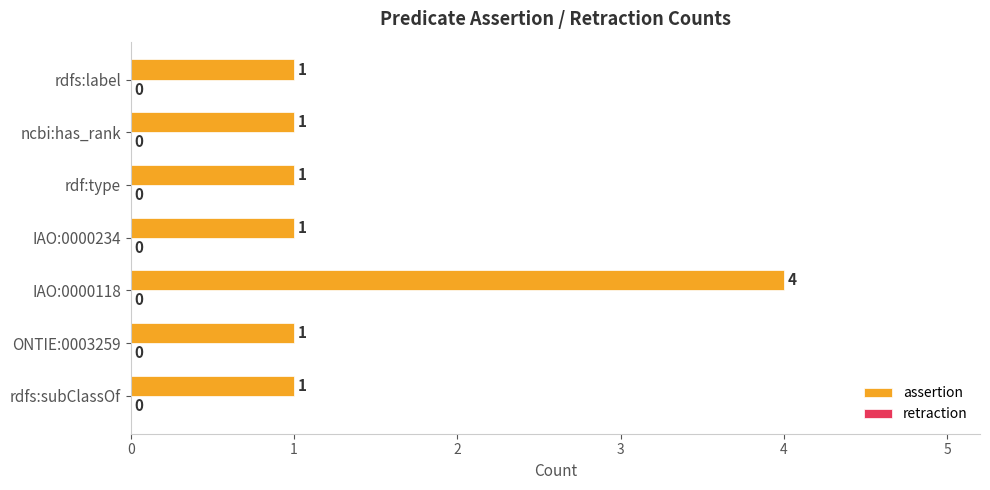

Is it true that the value at rdf:type is 1?

True